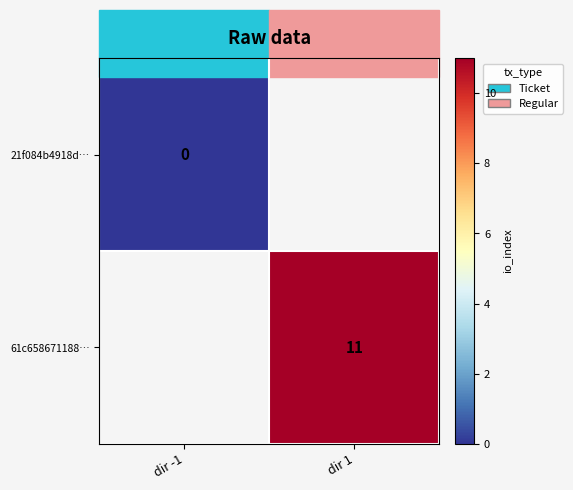

True or false: 61c658671188… has a value of 17 at dir 1.

False